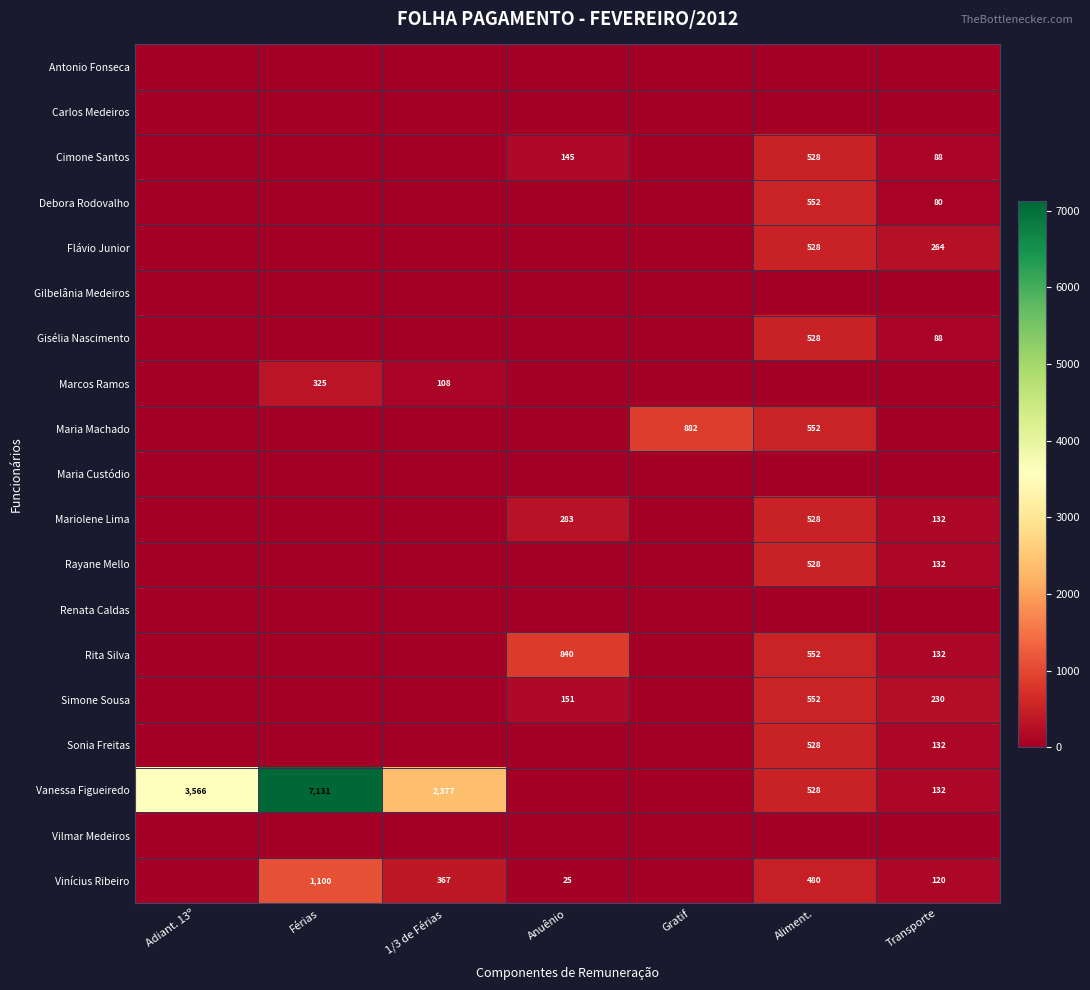

The value of Flávio Junior at Transporte is 474. True or false?

False